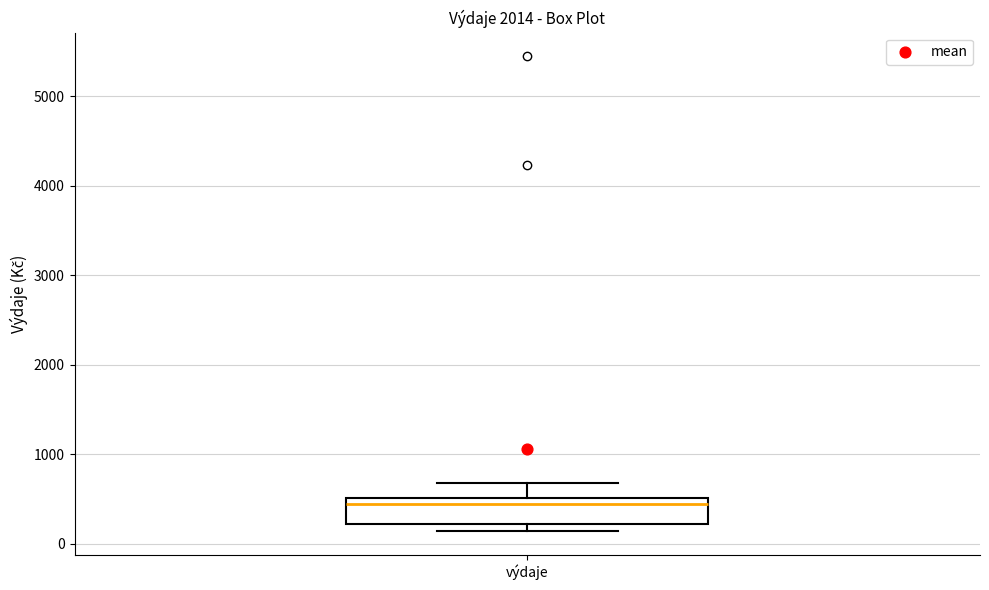

Where is the lower edge of the box for výdaje on the y-axis? The values are not printed on the chart, so give them approximately, as read against the axis.

200